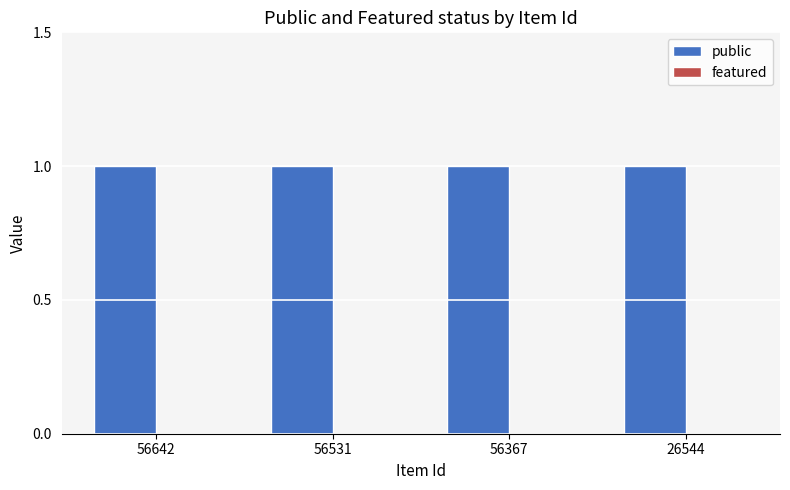

At which category does the chart reach its peak across all series?

56642